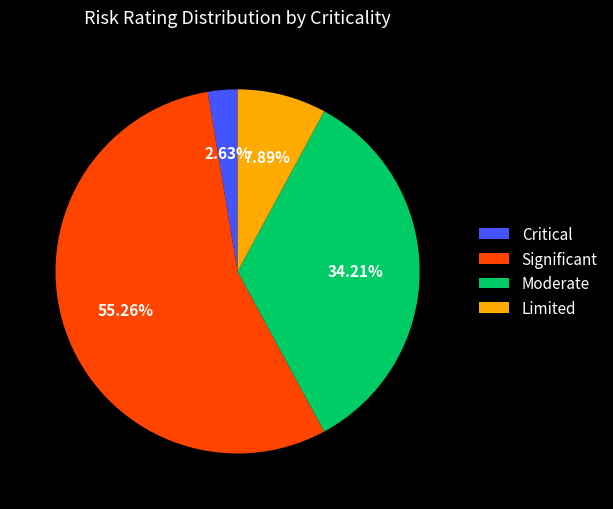

How many segments does this pie chart have?

4